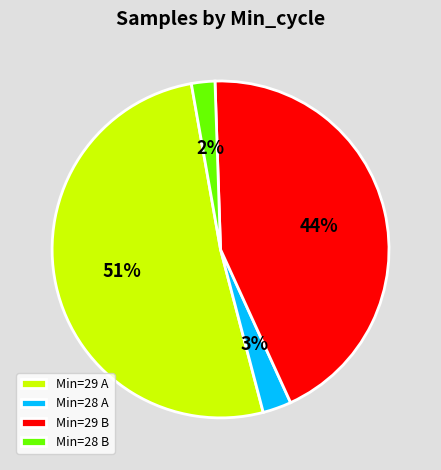

Is the sum of Min=29 A and Min=28 A greater than half?

Yes